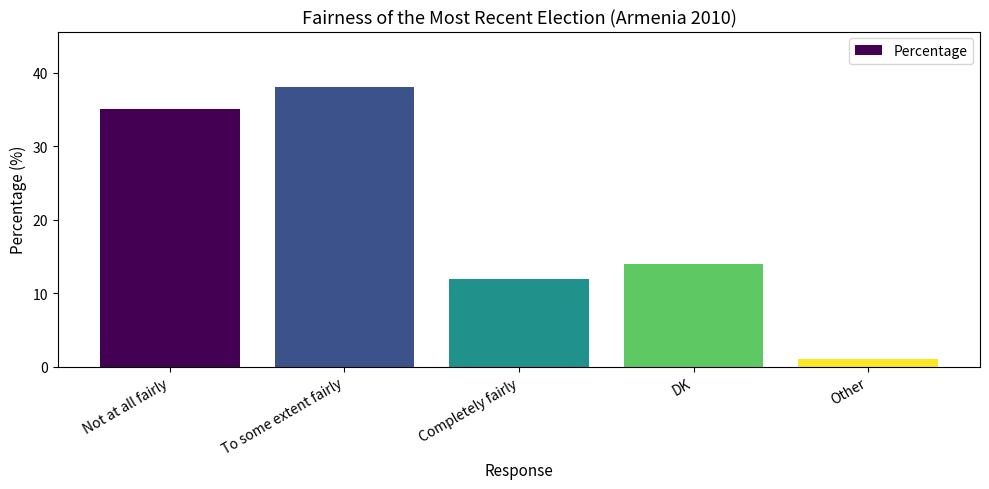

List the labels in order of value, largest first.

To some extent fairly, Not at all fairly, DK, Completely fairly, Other